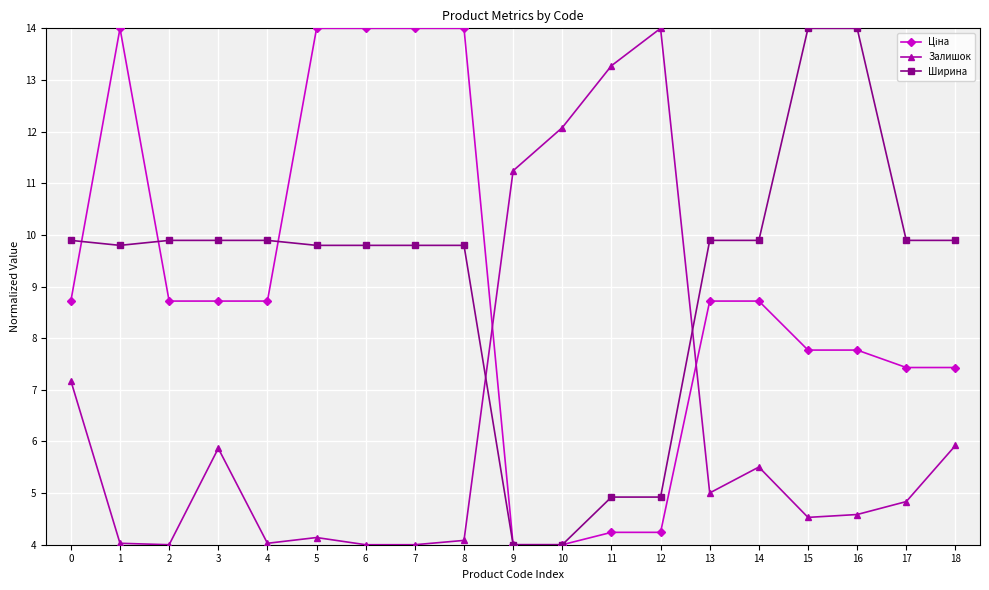

After their last crossing, which series has the higher values: Ширина or Залишок?

Ширина